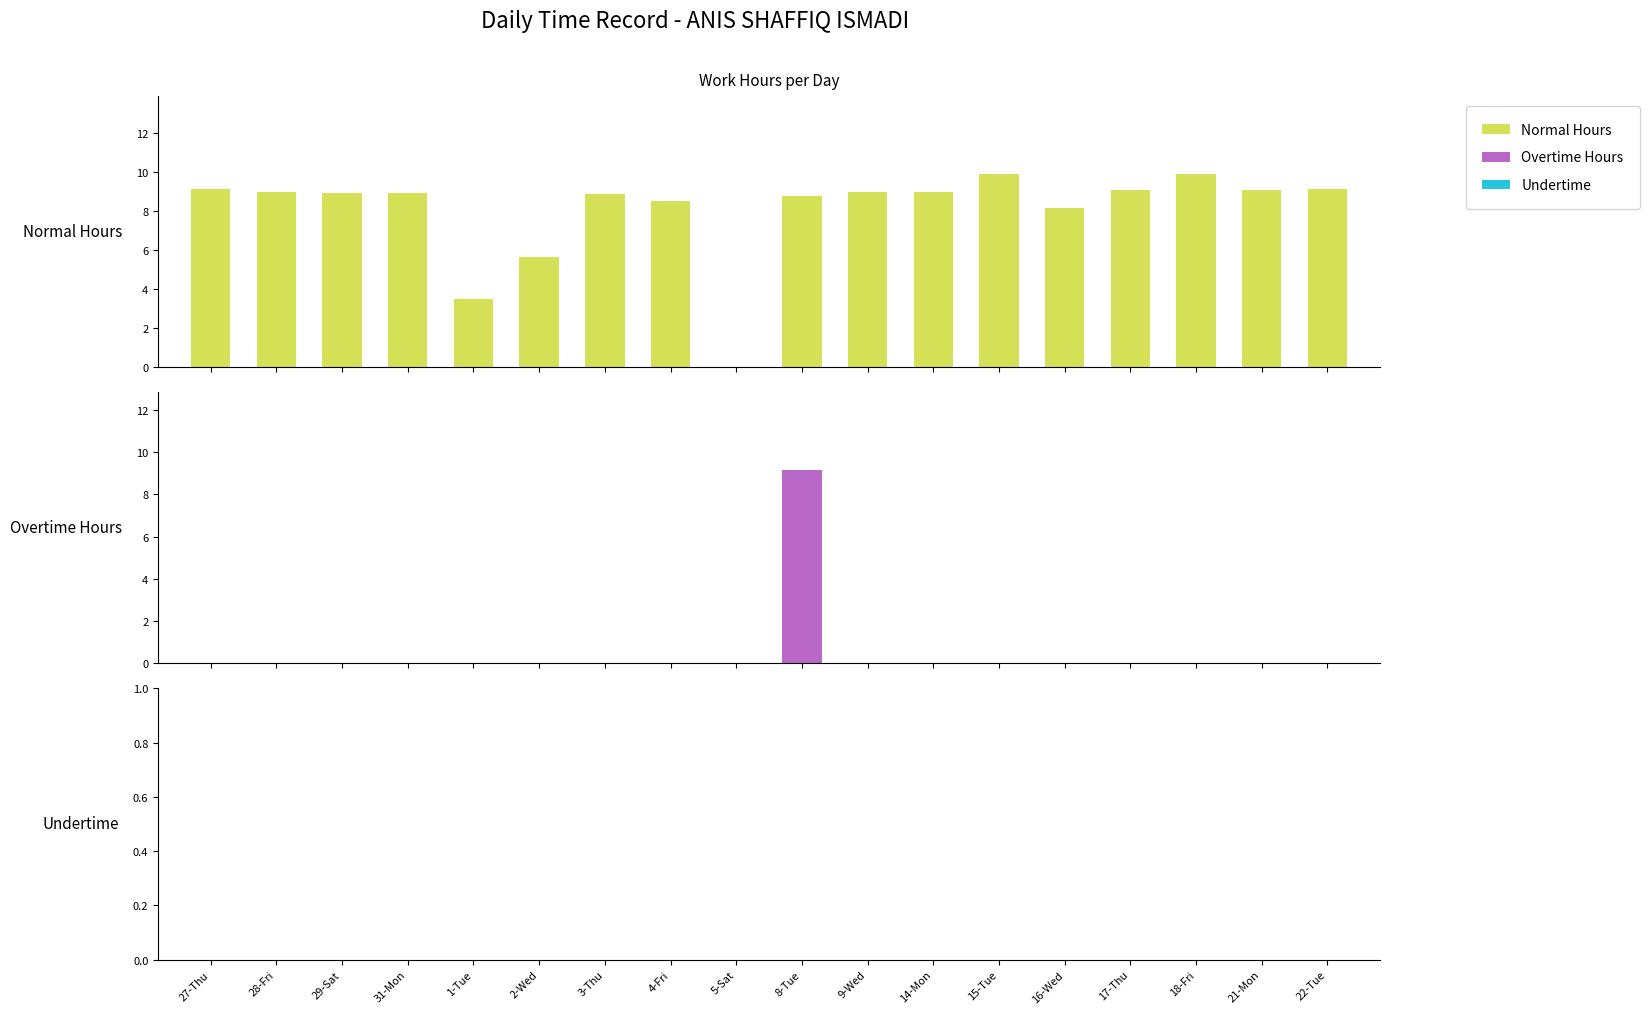

At 1-Tue, list the series in order from smallest to largest.

Overtime Hours, Undertime, Normal Hours